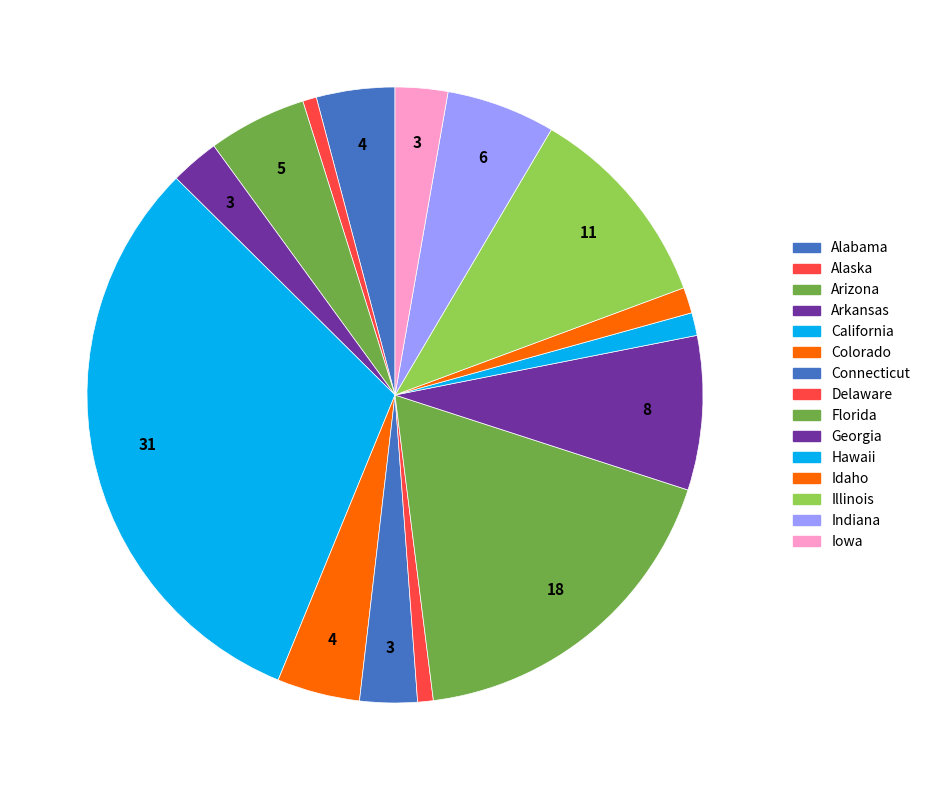

To the nearest percent, what is the average slice percentage?

7%